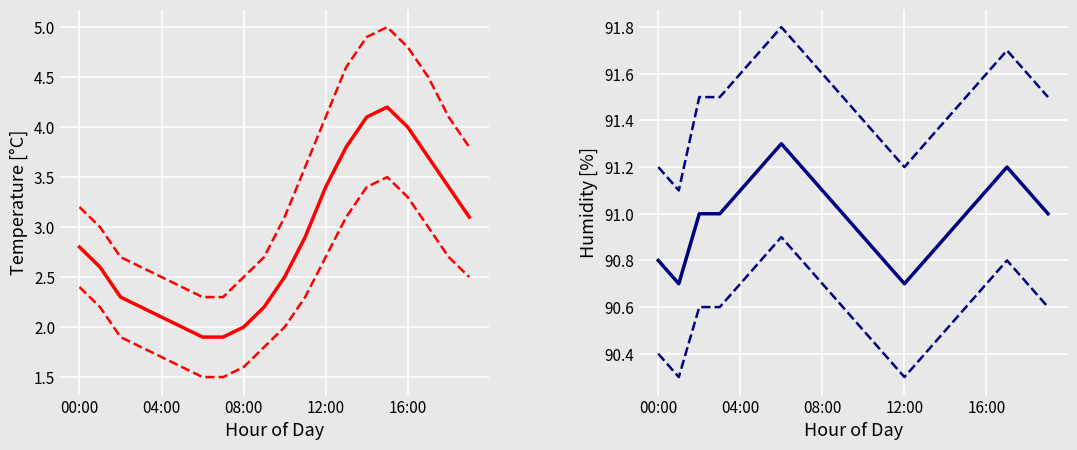

What is the value of the humidity_upper point at the 11th from the left?

91.4